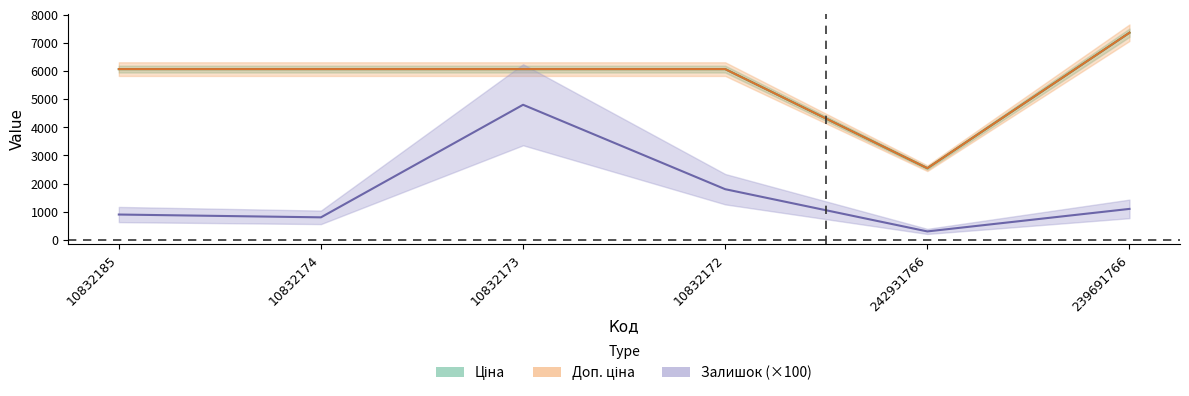

Is this an area chart (filled region under the line)?

No